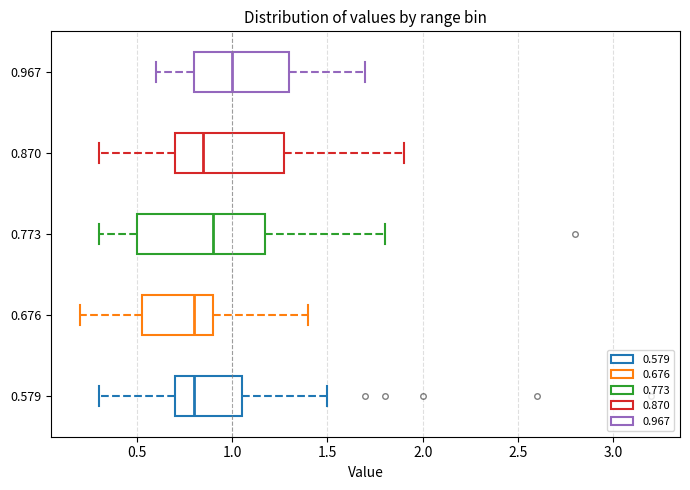

Where does the left whisker of the box at y = 0.967 end on the x-axis? The values are not printed on the chart, so give them approximately, as read against the axis.

0.60